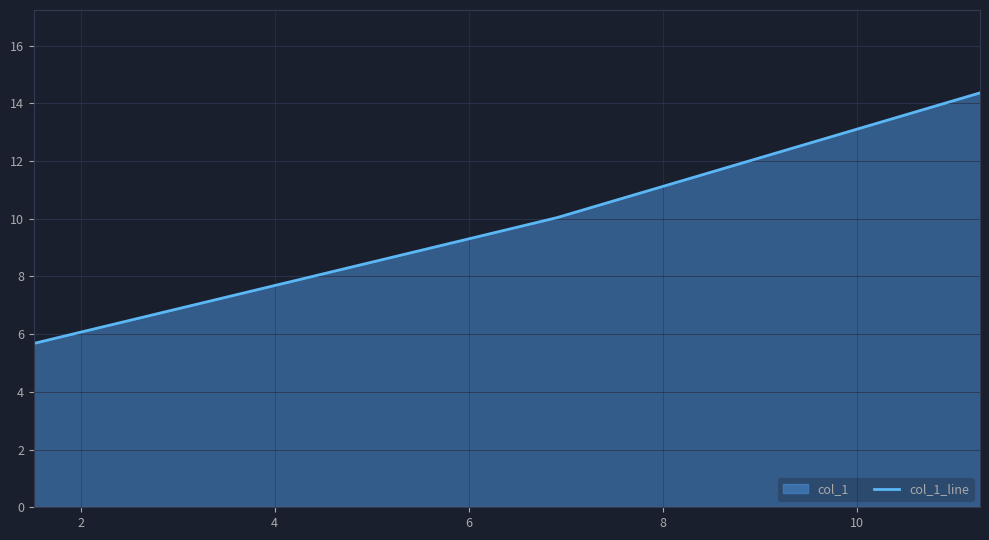

What is the sum of all values?

30.1